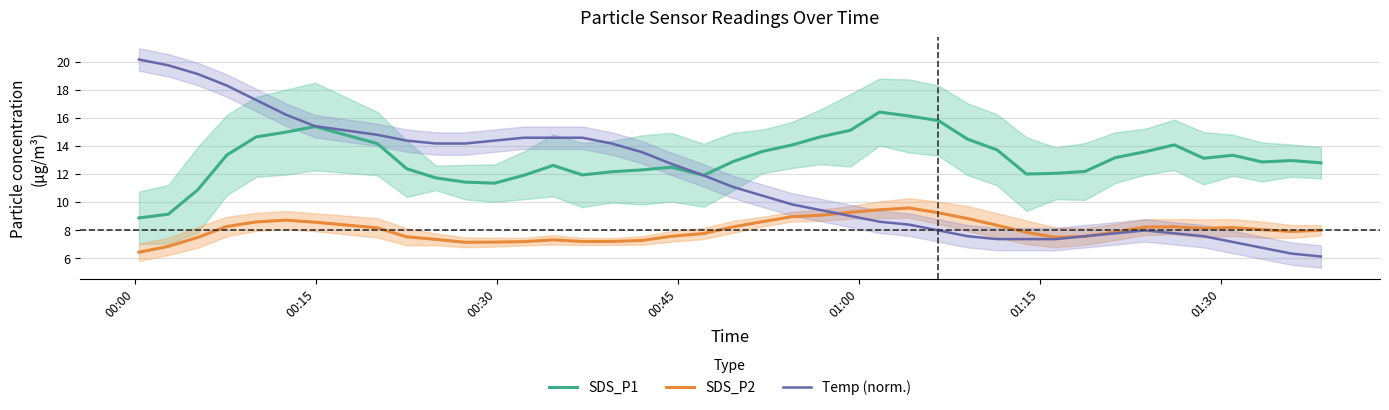

Is this an area chart (filled region under the line)?

No